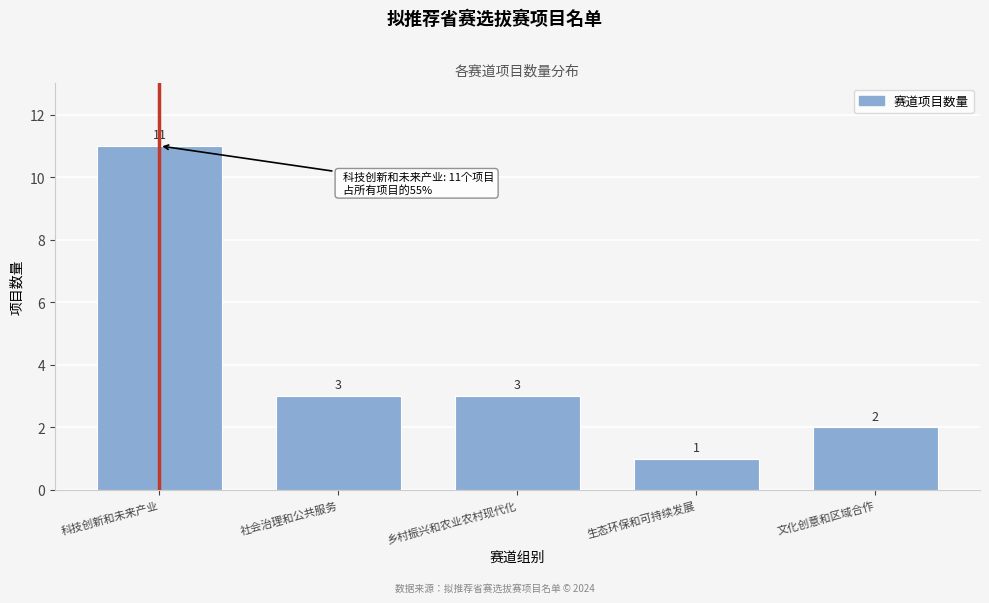

Reading left to right, list all the values displayed in this chart.

科技创新和未来产业=11	社会治理和公共服务=3	乡村振兴和农业农村现代化=3	生态环保和可持续发展=1	文化创意和区域合作=2